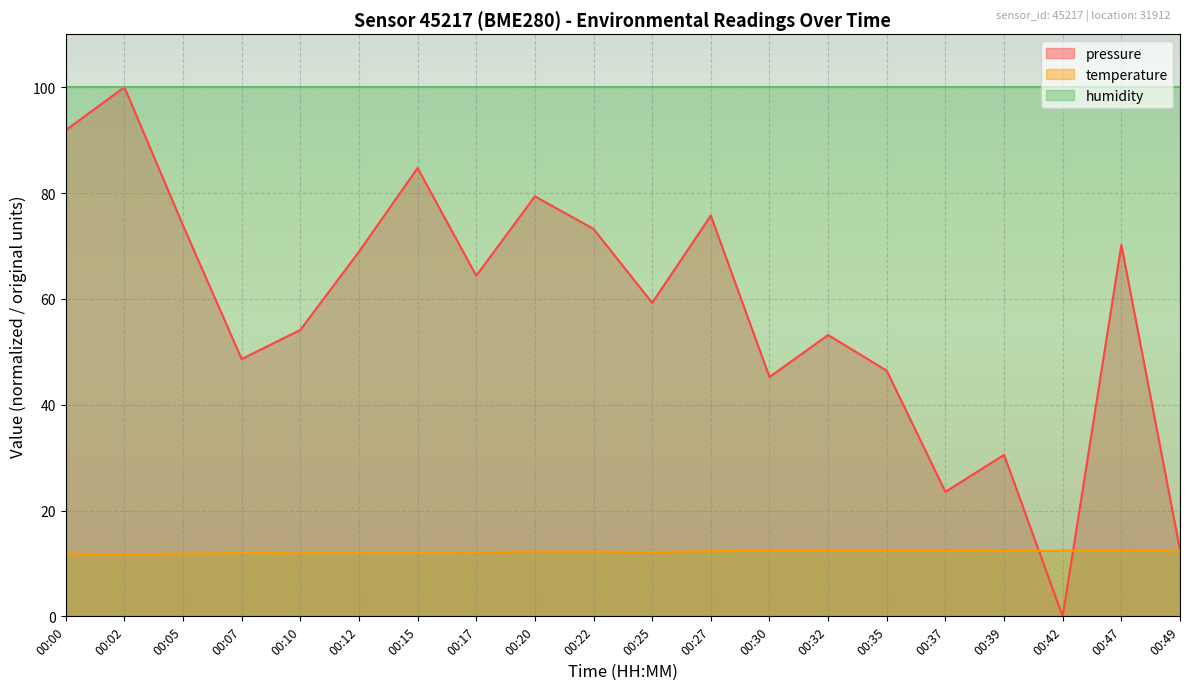

What is the sum of the pressure values at 00:15 and 00:47?

154.9